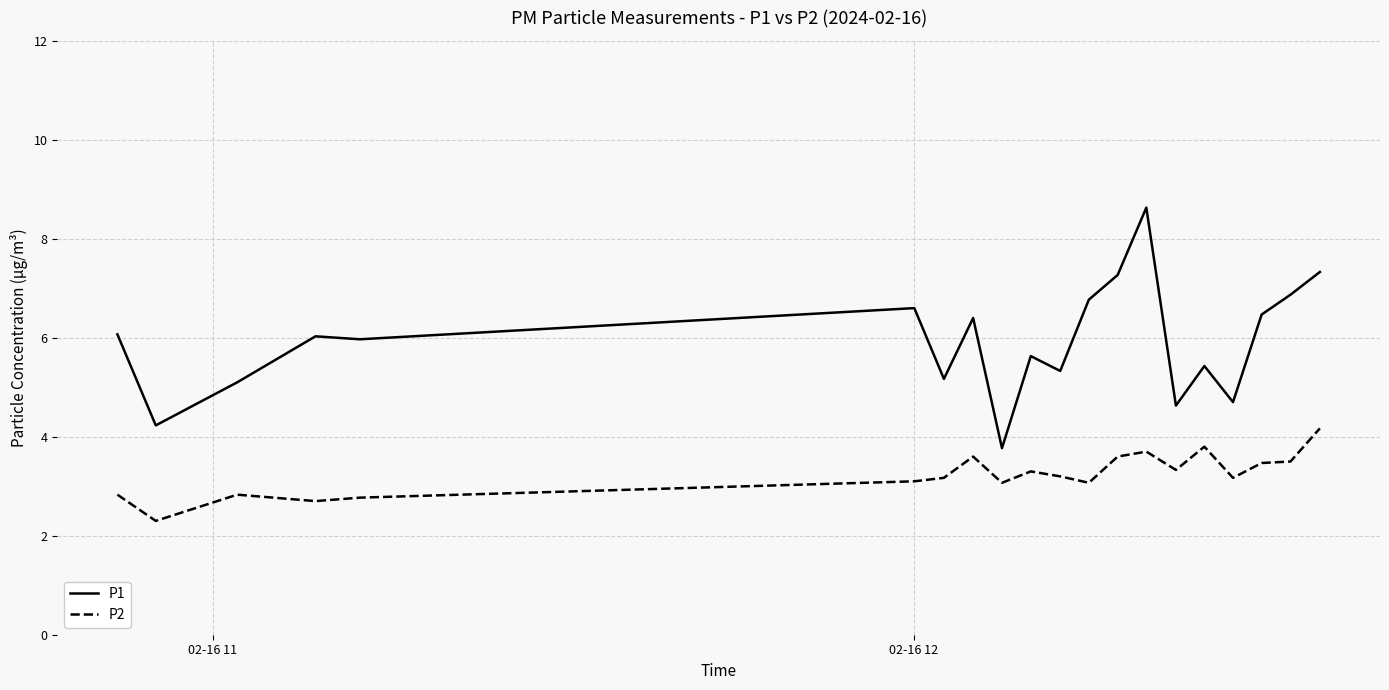

Which series has the largest total across all categories?

P1